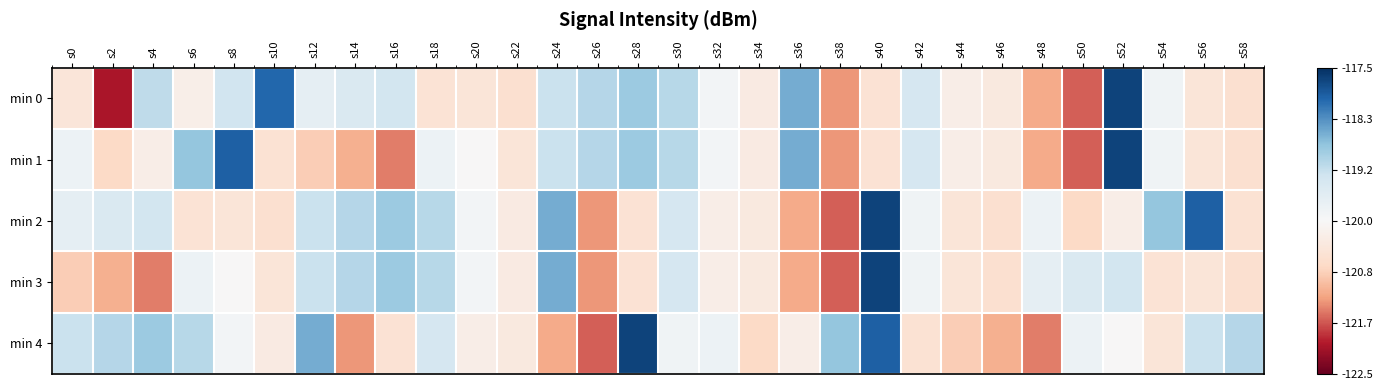

What is the spread (max minus min) of values at s34?

0.4